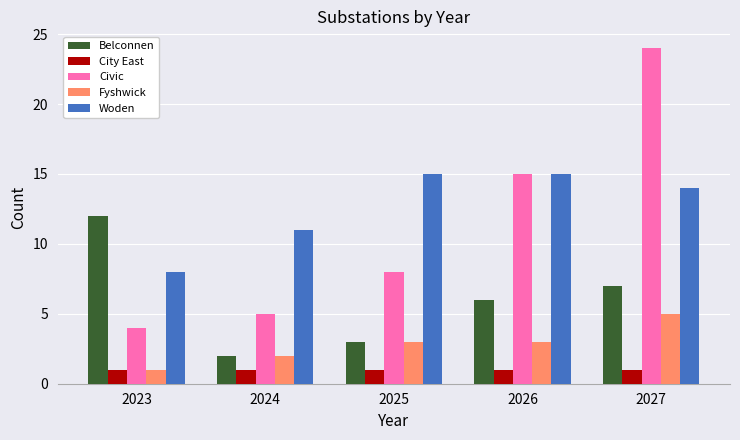

At how many categories does at least one series exceed 16?

1